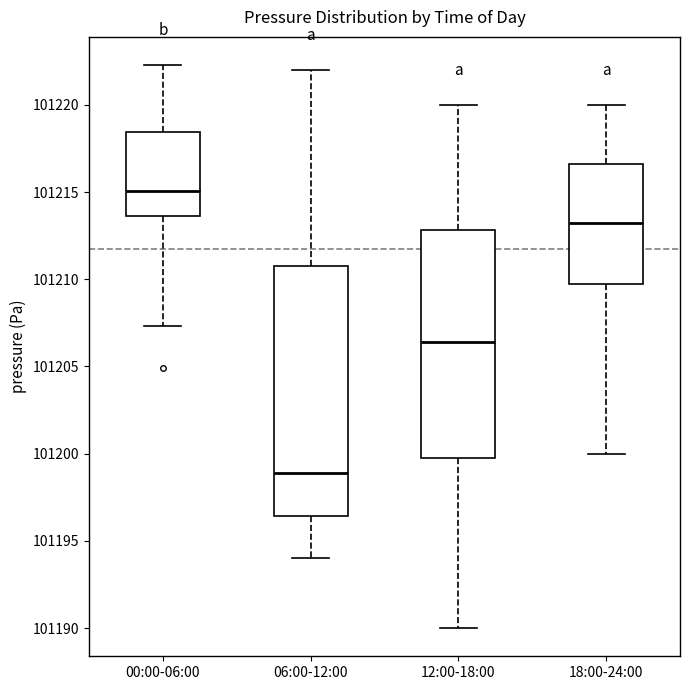

Where does the median line of the box for 12:00-18:00 sit on the y-axis? The values are not printed on the chart, so give them approximately, as read against the axis.

101206.5